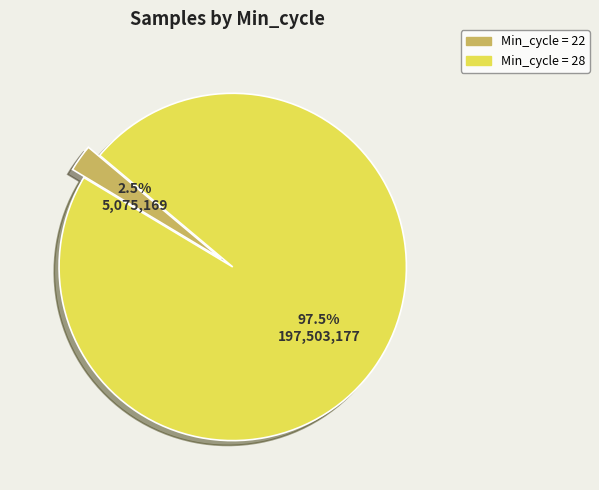

Rank the categories by value from highest to lowest.

Min_cycle = 28, Min_cycle = 22